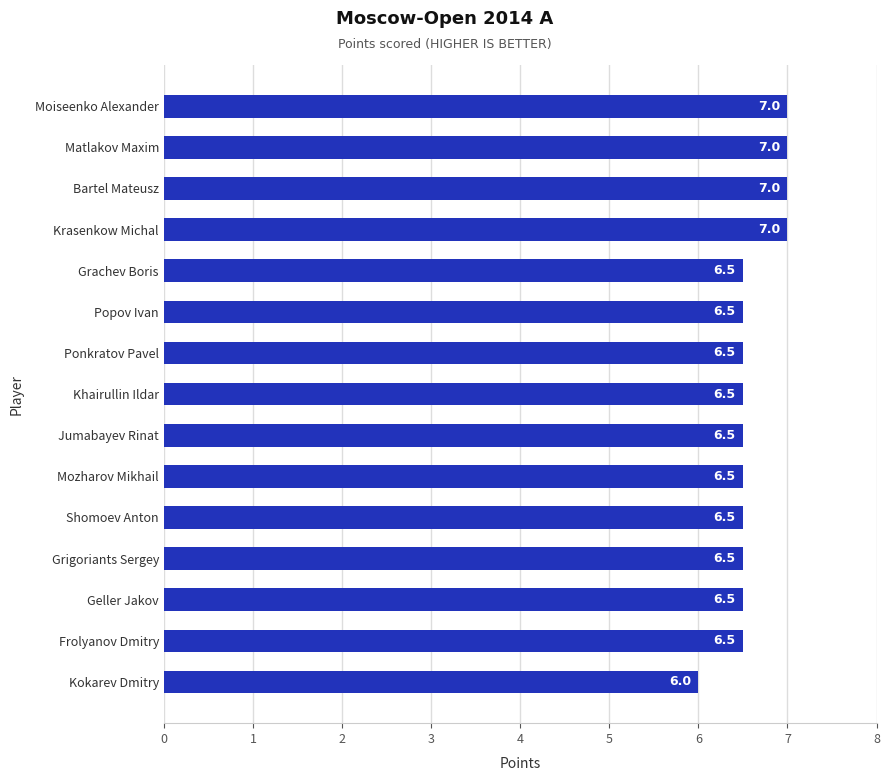

Which has a higher value, Shomoev Anton or Kokarev Dmitry?

Shomoev Anton